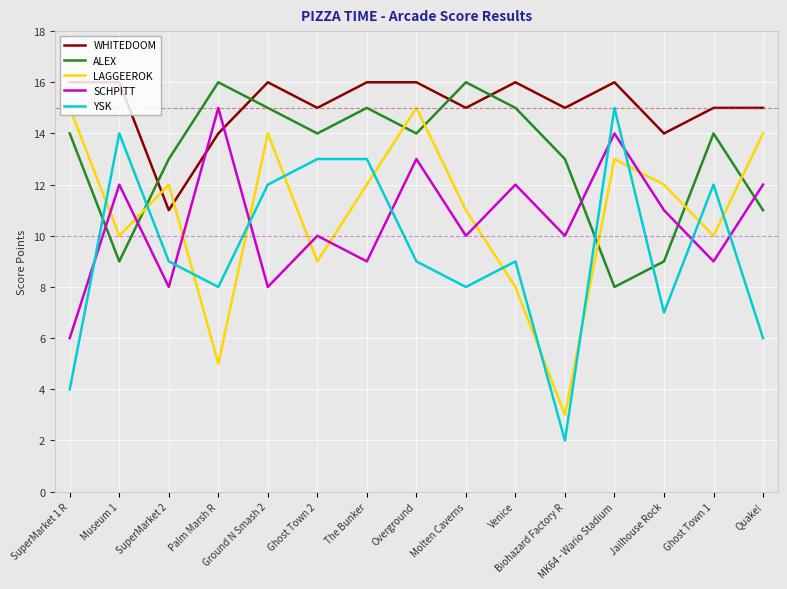

Does the chart have visible grid lines?

Yes